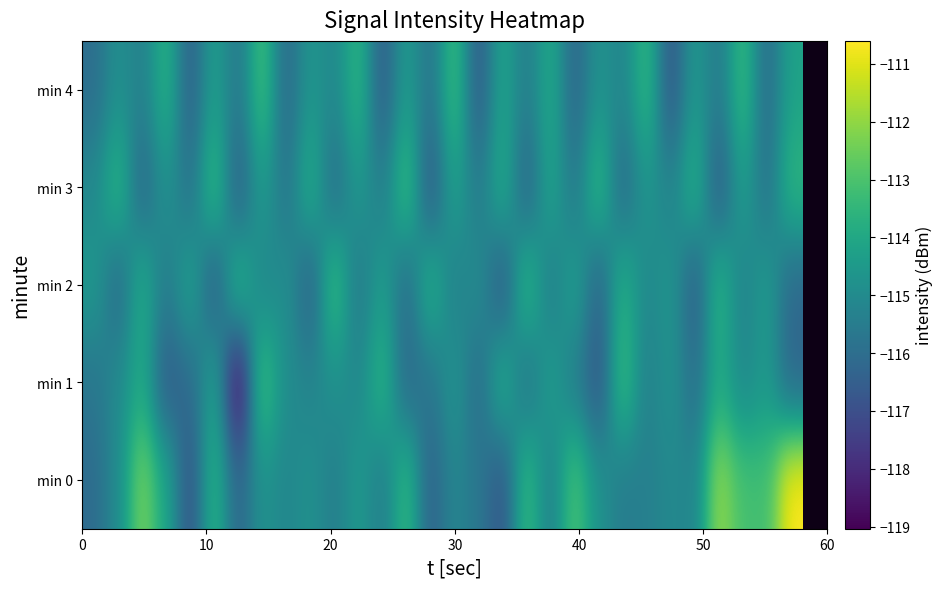

Which series has the largest range (max minus min)?

min 0